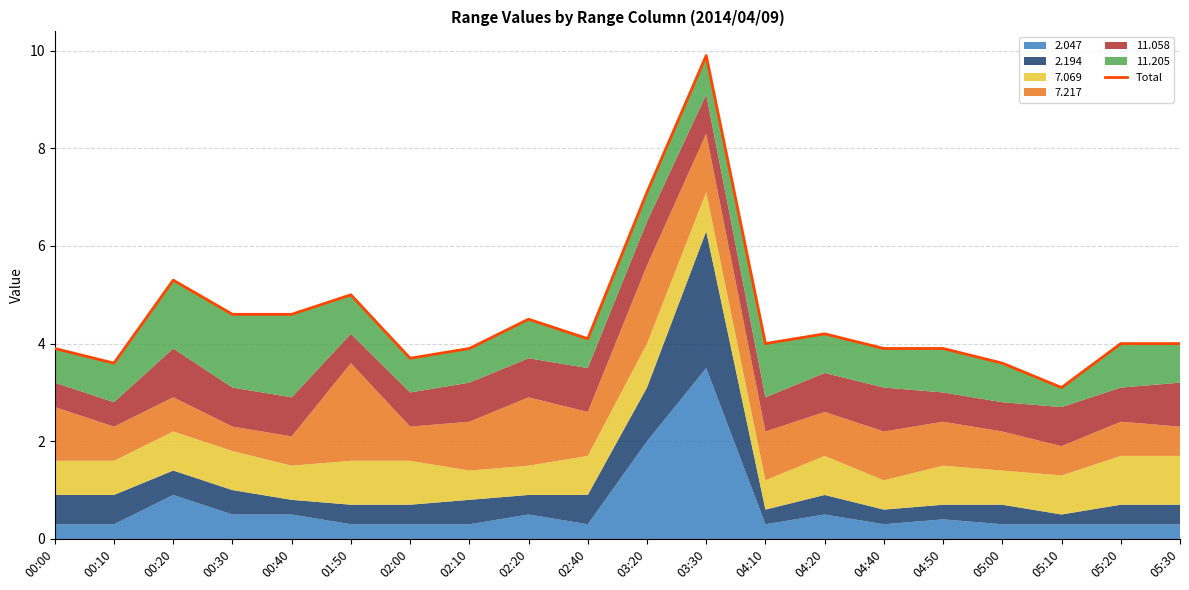

Which label corresponds to the largest value in the chart?

03:30